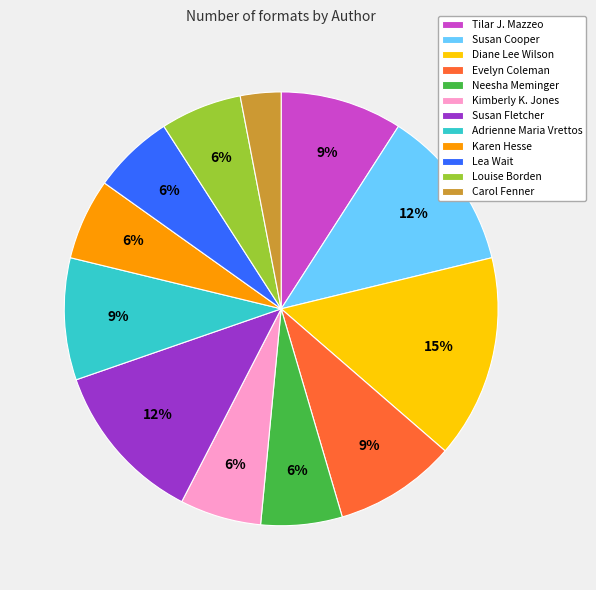

To the nearest percent, what is the difference between the largest and smallest slice percentages?

12%